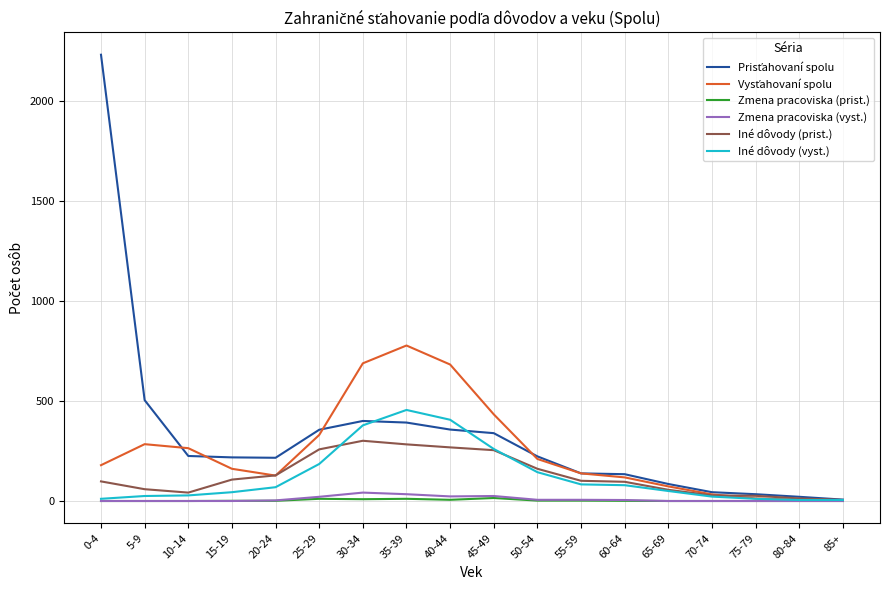

Which label corresponds to the largest value in the chart?

0-4